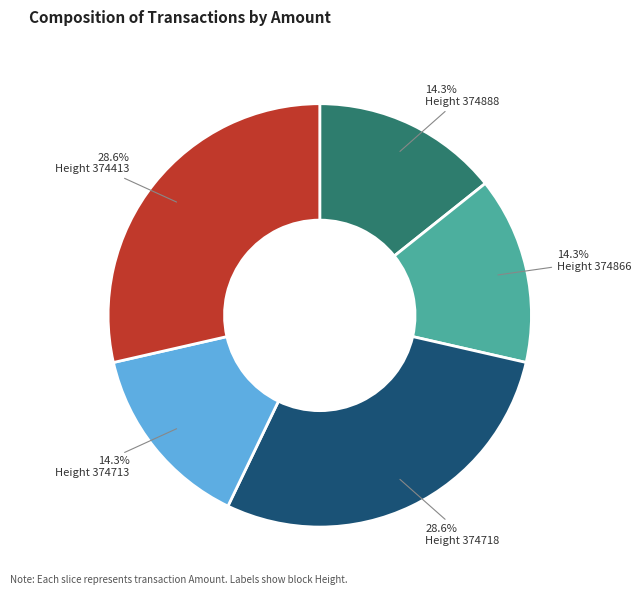

How many slices are in this pie chart?

5